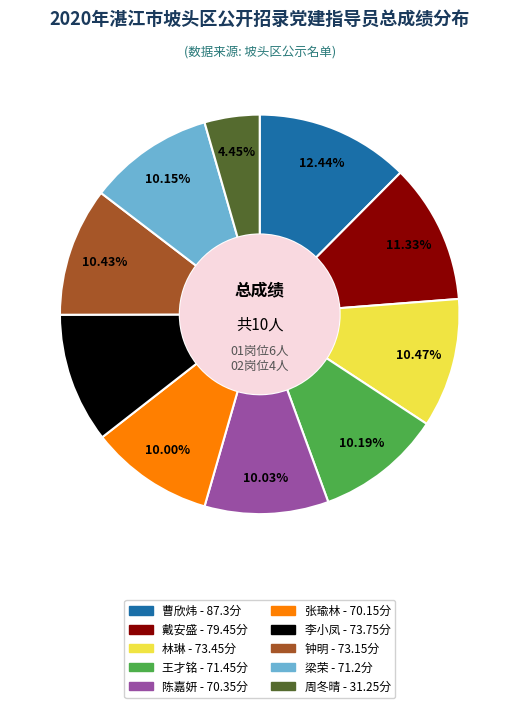

Is the sum of 戴安盛 and 陈嘉妍 greater than half?

No